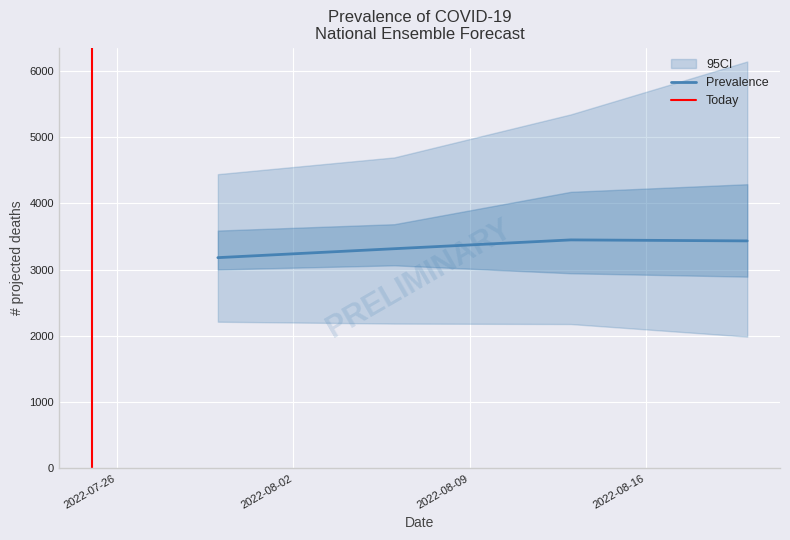

What is the label of the 3rd point from the right?

2022-08-06